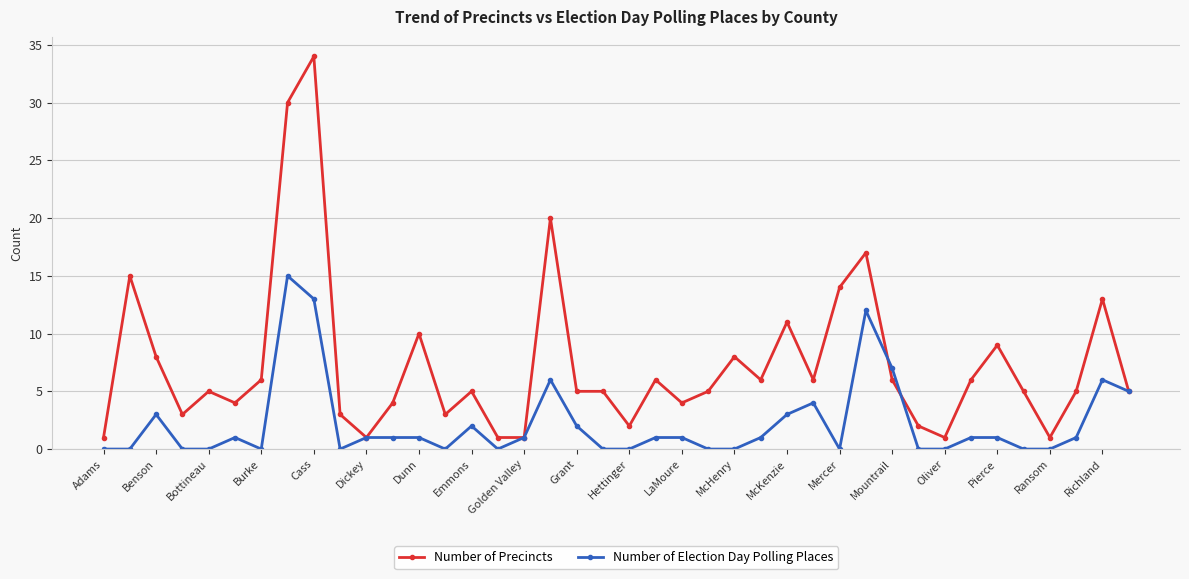

What are all the series names shown in the legend?

Number of Precincts, Number of Election Day Polling Places